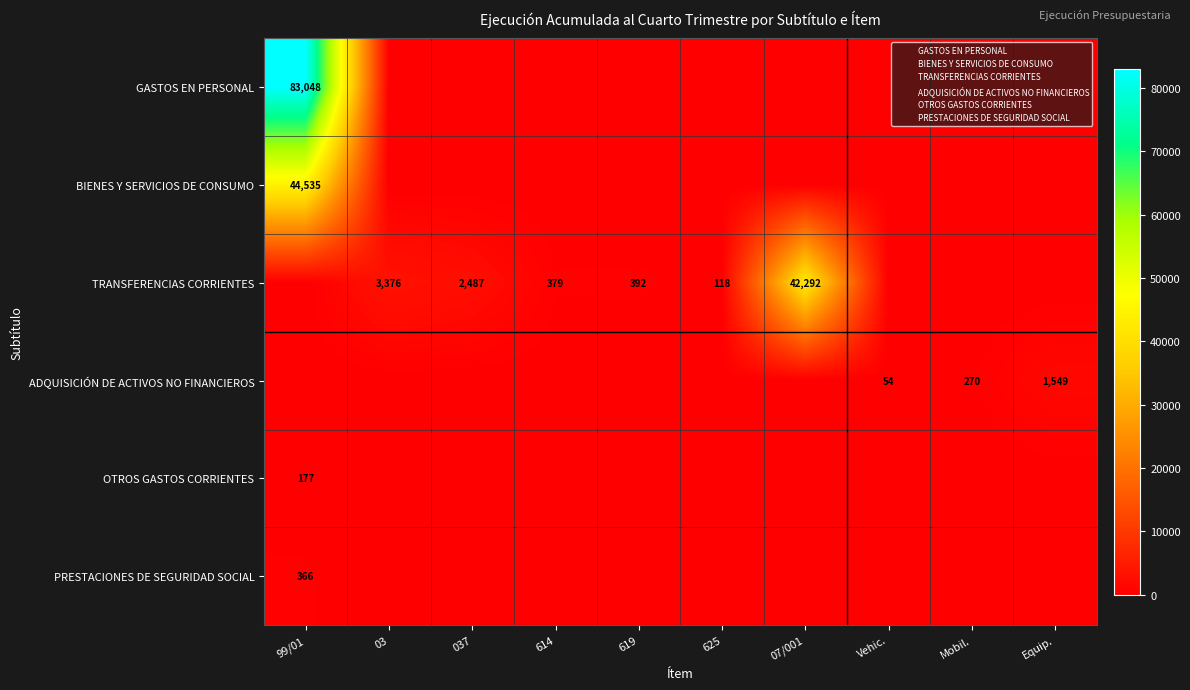

What is the sum of all OTROS GASTOS CORRIENTES values?

177